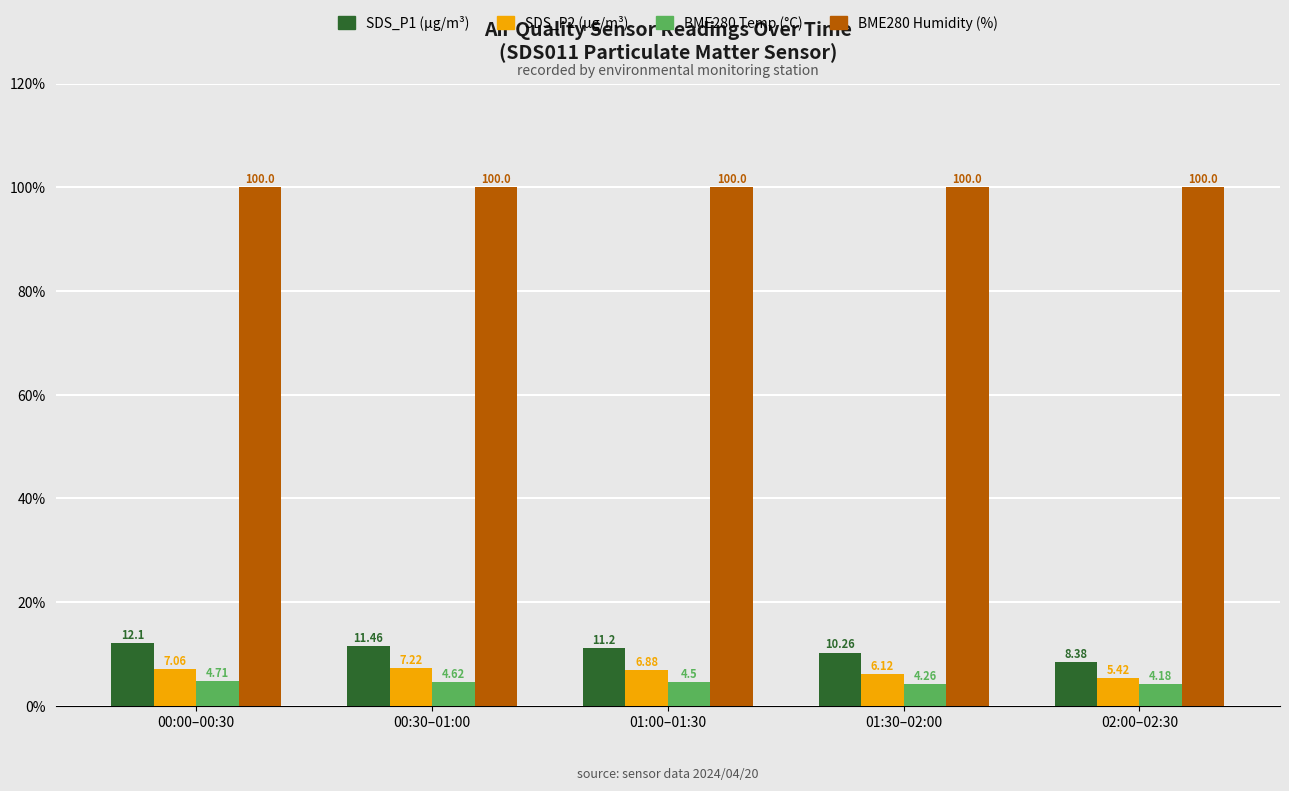

Does the chart contain any negative values?

No